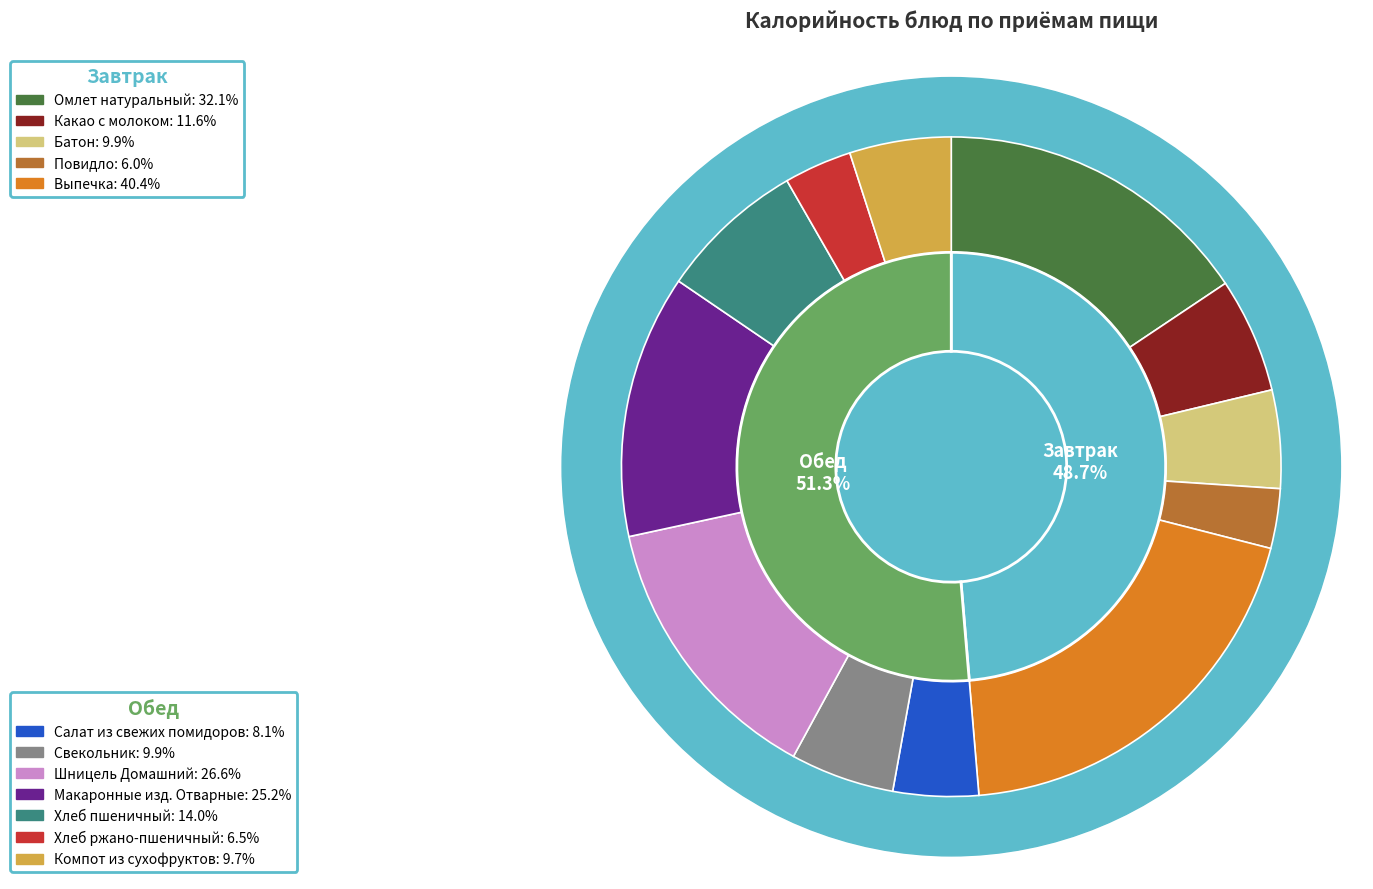

What percentage is the Хлеб пшеничный slice, to the nearest percent?

7%